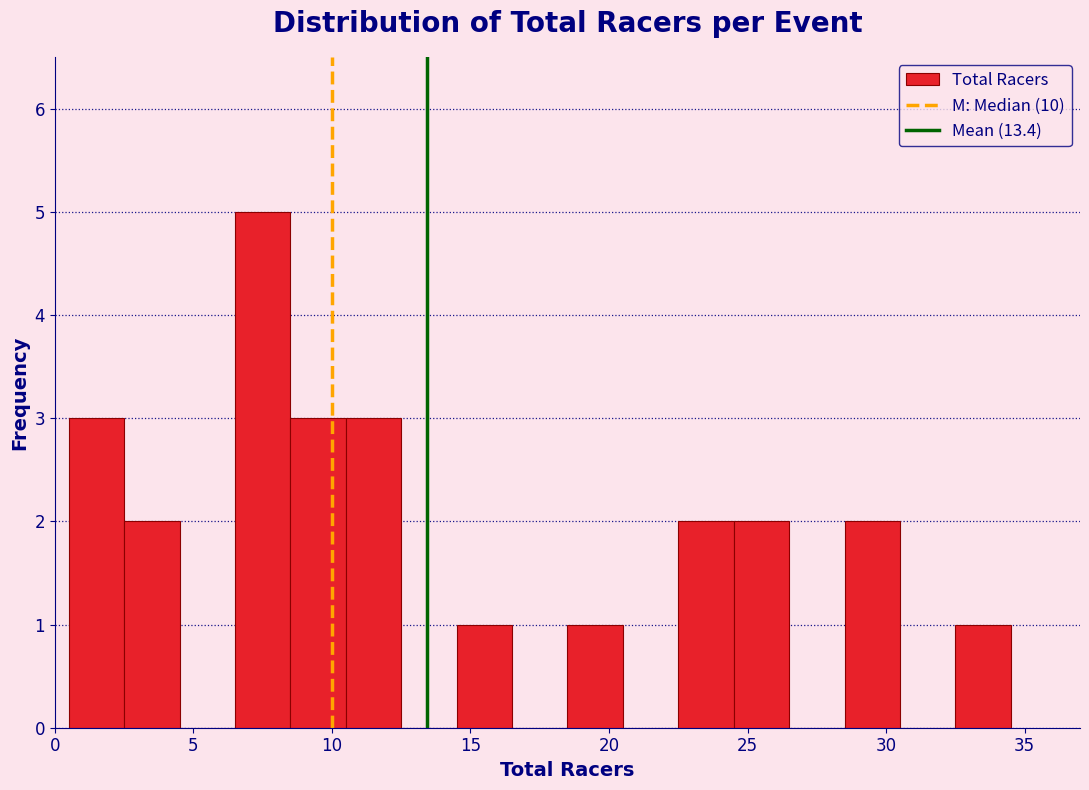

Reading left to right, transcribe this chart: for each bar, give the range it covers on the x-axis and its height. The values are not printed on the chart, so give them approximately, as read against the axis.

0.5 to 2.5: 3
2.5 to 4.5: 2
4.5 to 6.5: 0
6.5 to 8.5: 5
8.5 to 10.5: 3
10.5 to 12.5: 3
12.5 to 14.5: 0
14.5 to 16.5: 1
16.5 to 18.5: 0
18.5 to 20.5: 1
20.5 to 22.5: 0
22.5 to 24.5: 2
24.5 to 26.5: 2
26.5 to 28.5: 0
28.5 to 30.5: 2
30.5 to 32.5: 0
32.5 to 34.5: 1